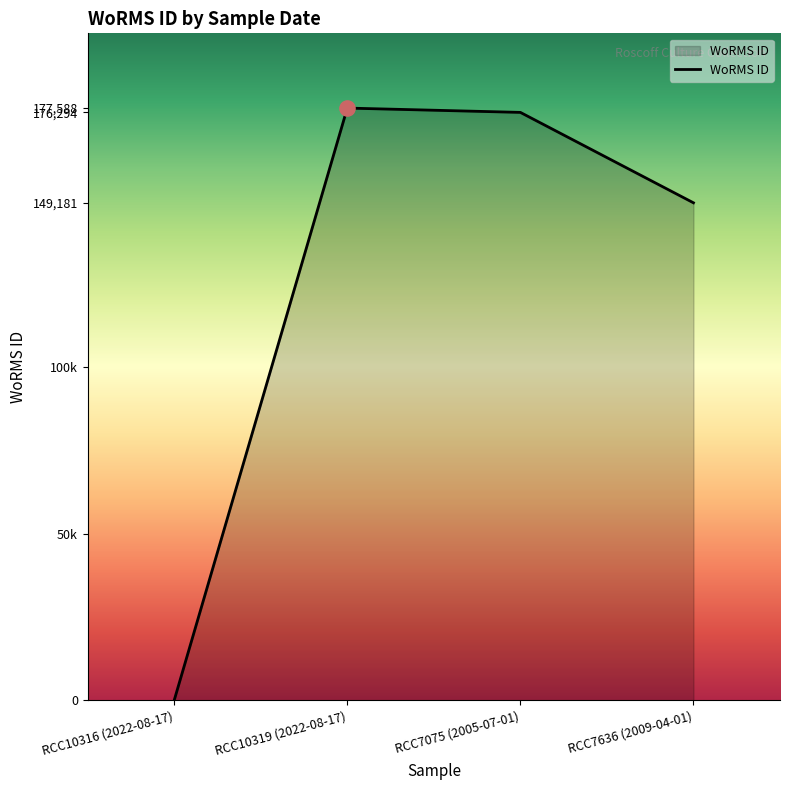

What is the change in value from RCC10316 (2022-08-17) to RCC7636 (2009-04-01)?

+149181